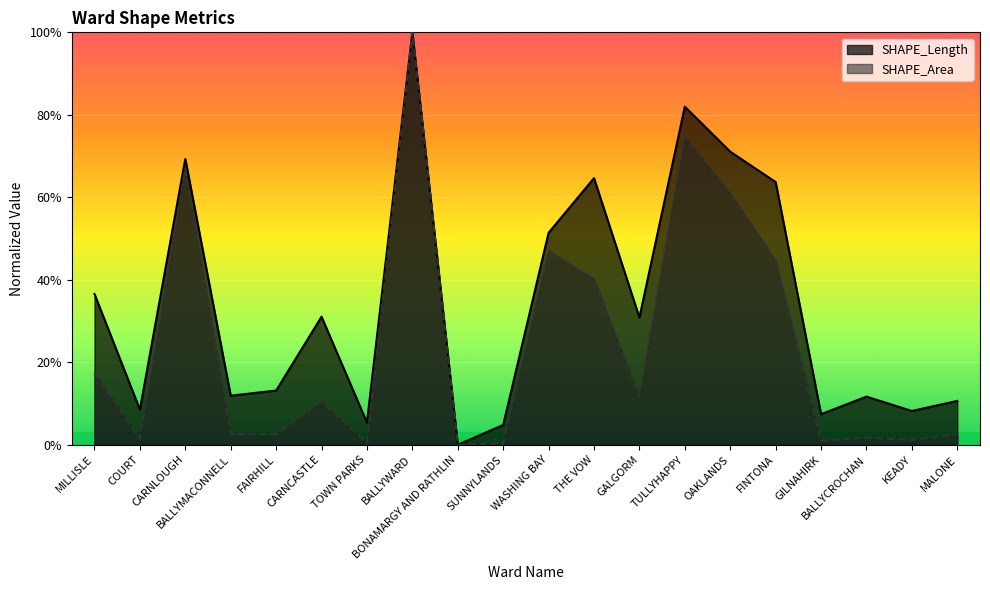

Rank the series by their average value, from lowest to highest.

SHAPE_Area, SHAPE_Length